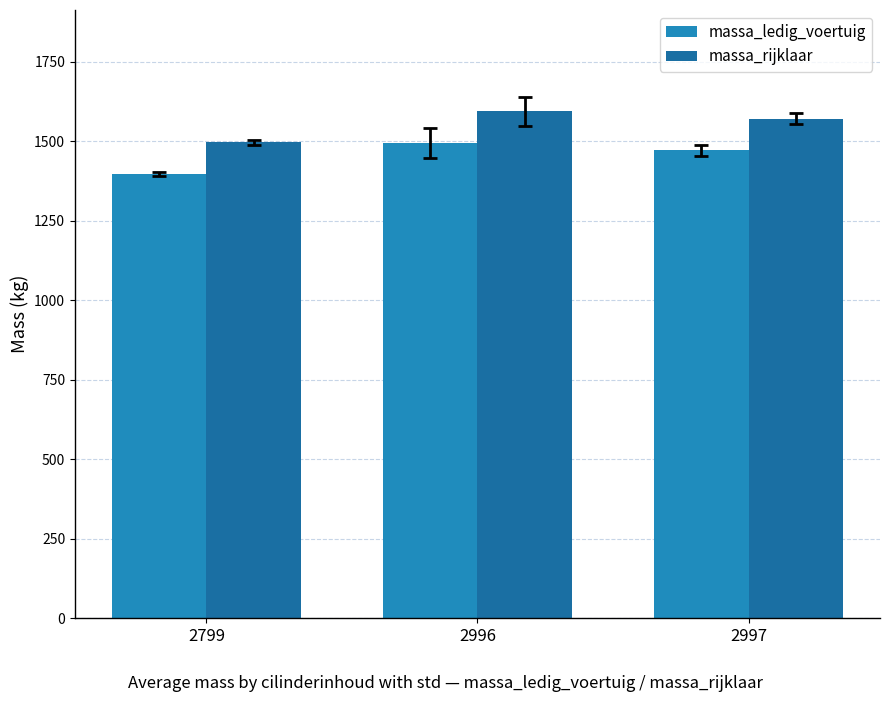

What is the sum of the massa_ledig_voertuig values at 2799 and 2997?

2869.5